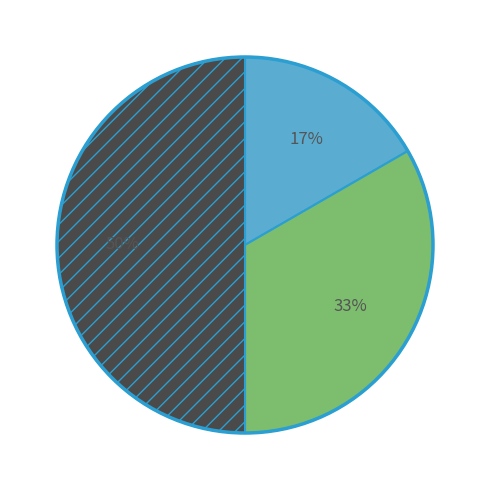

To the nearest percent, what is the average slice percentage?

33%